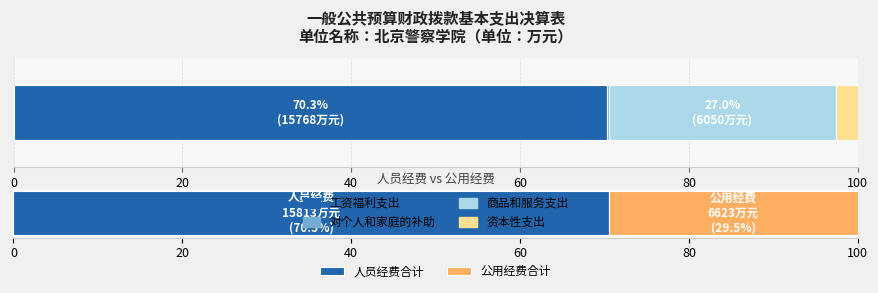

What is the highest value of the 工资福利支出 series?

70.3